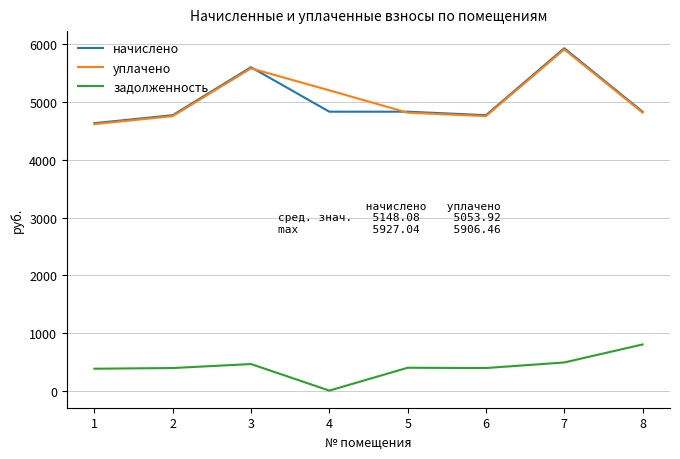

Which series changed the most between 3 and 5?

начислено